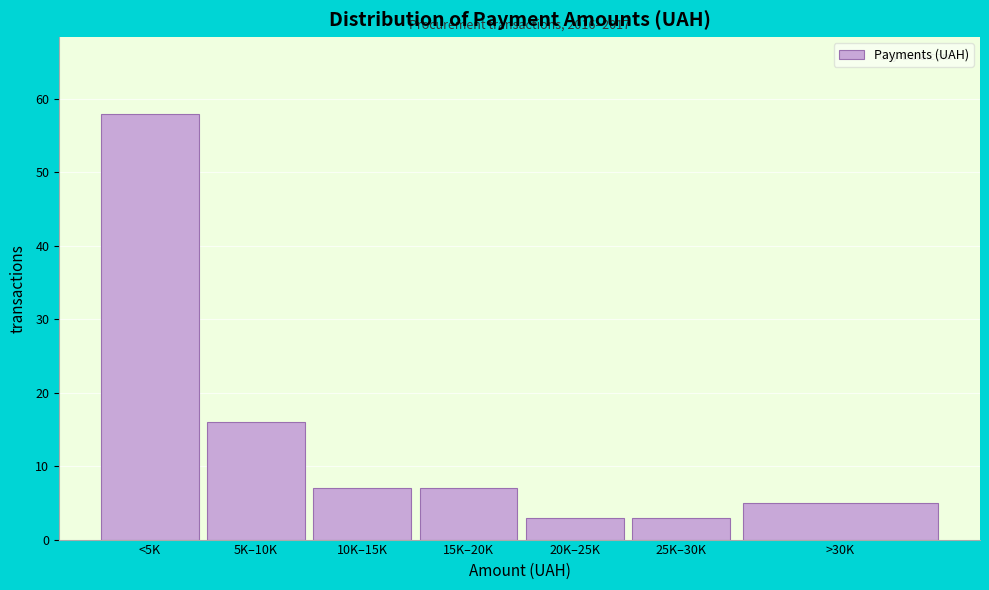

Reading left to right, extract all data points from this chart.

<5K=58	5K–10K=16	10K–15K=7	15K–20K=7	20K–25K=3	25K–30K=3	>30K=5